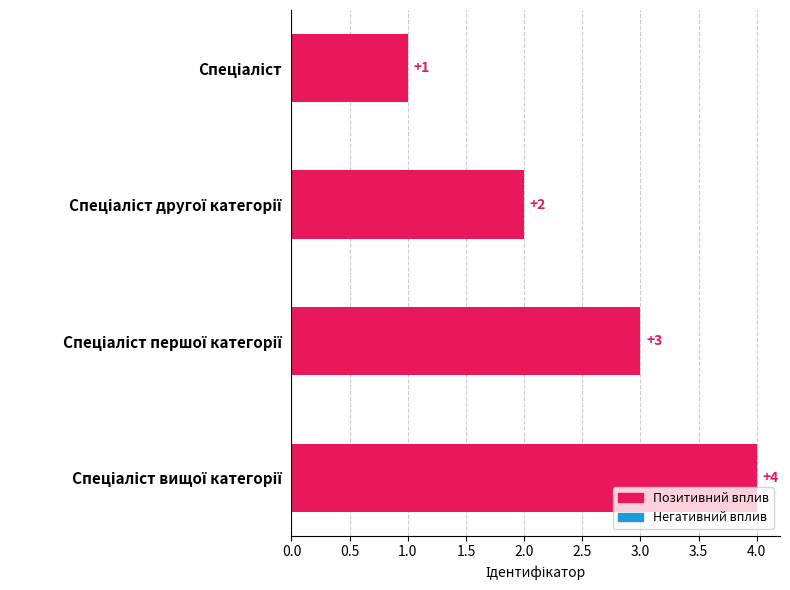

What is the greatest value displayed?

4